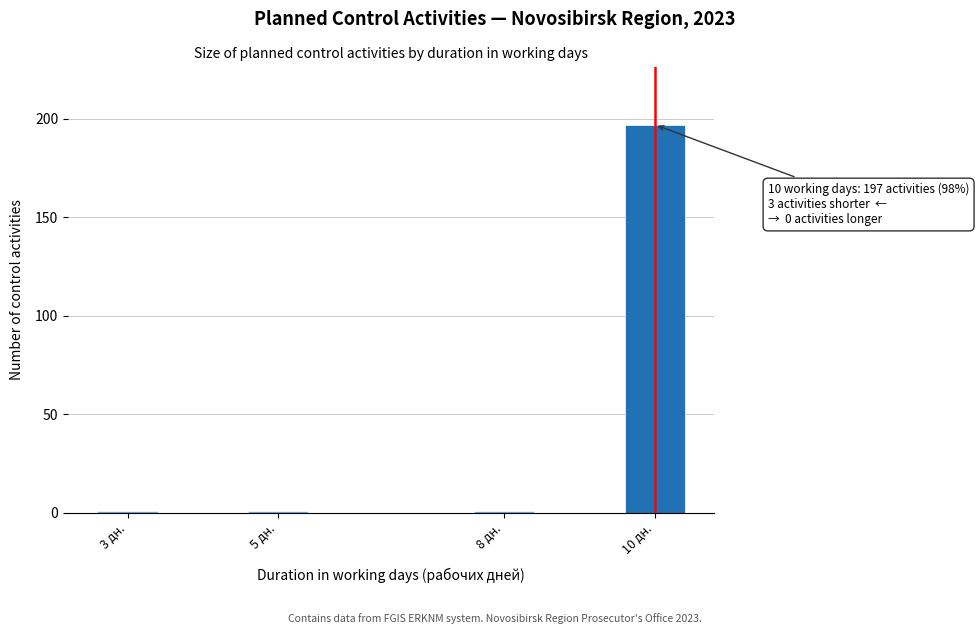

Reading left to right, transcribe all the data shown in this chart.

1	1	1	197